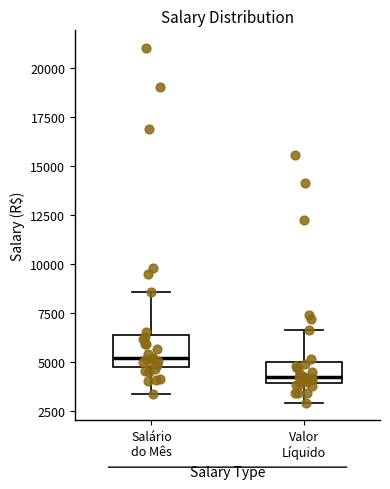

Reading left to right, transcribe this box plot: for each box, give where its median line is, the range the box spans, and where its two whiskers end, as read against the y-axis. The values are not printed on the chart, so give them approximately, as read against the axis.

Salário do Mês: median 5000, box 4500 to 6500, whiskers 3500 to 8500
Valor Líquido: median 4500, box 4000 to 5000, whiskers 3000 to 6500